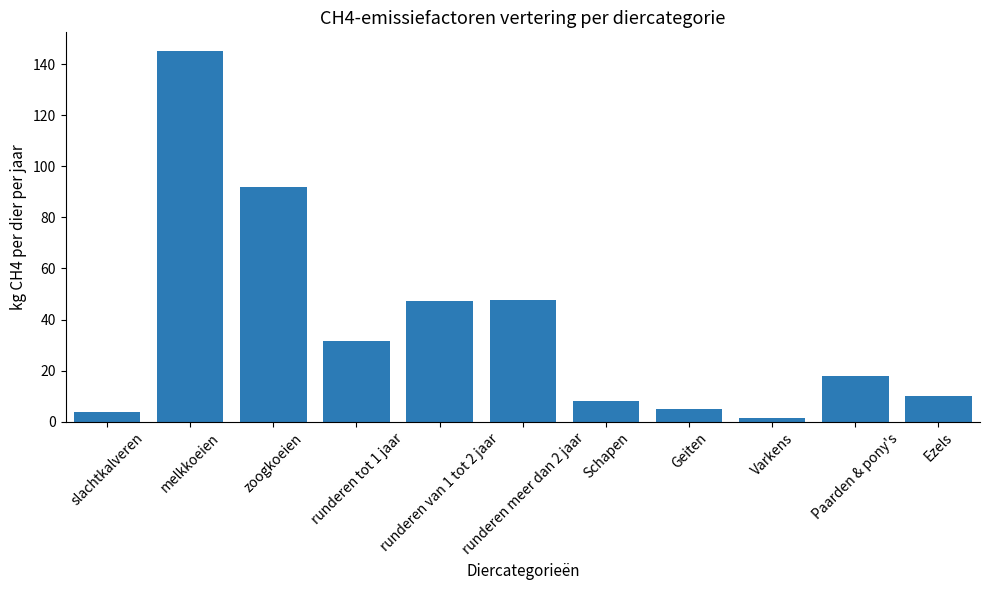

What position from the right is Paarden & pony's?

2